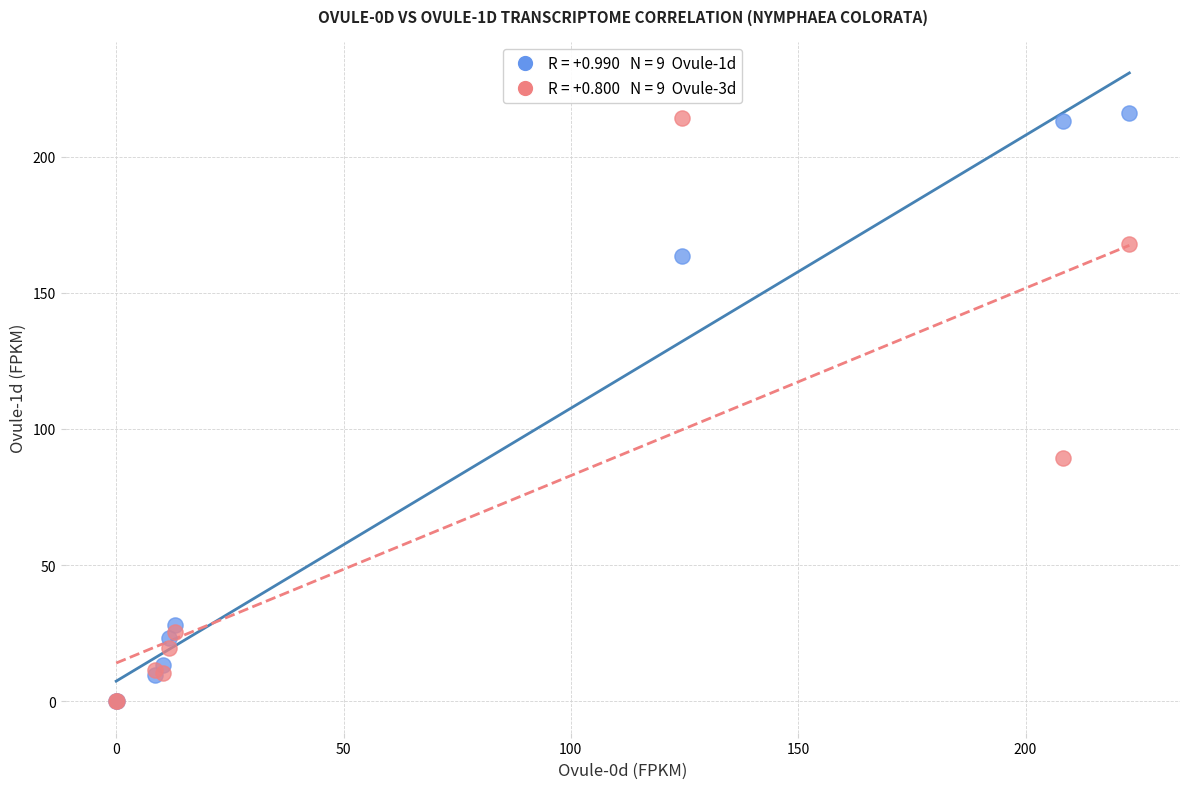

Across all series, what Y value is closest to 107?

89.4